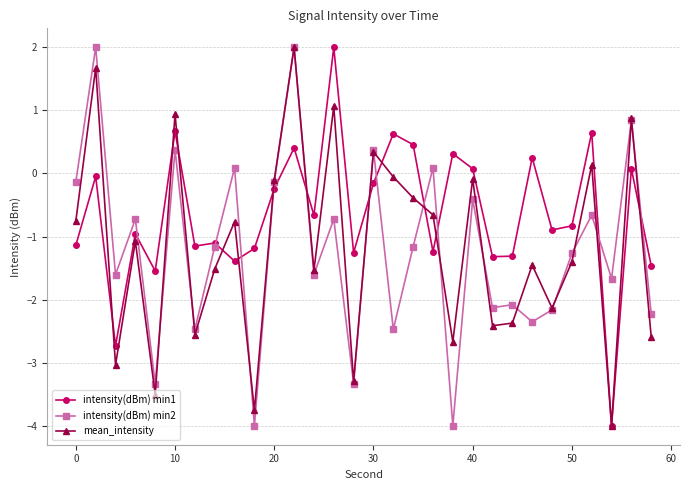

What is the average value of the intensity(dBm) min2 series?

-1.2